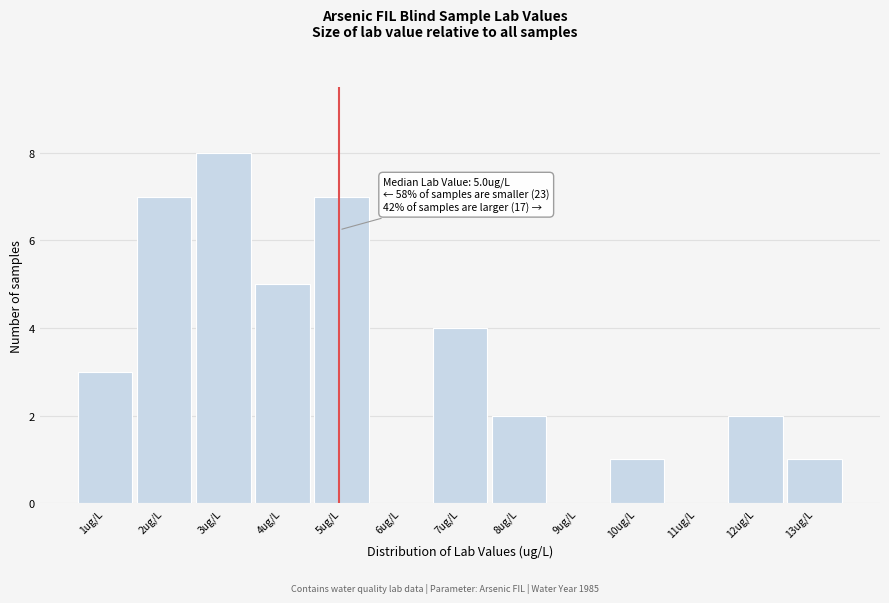

Reading left to right, list all the values displayed in this chart.

1ug/L=3	2ug/L=7	3ug/L=8	4ug/L=5	5ug/L=7	6ug/L=0	7ug/L=4	8ug/L=2	9ug/L=0	10ug/L=1	11ug/L=0	12ug/L=2	13ug/L=1